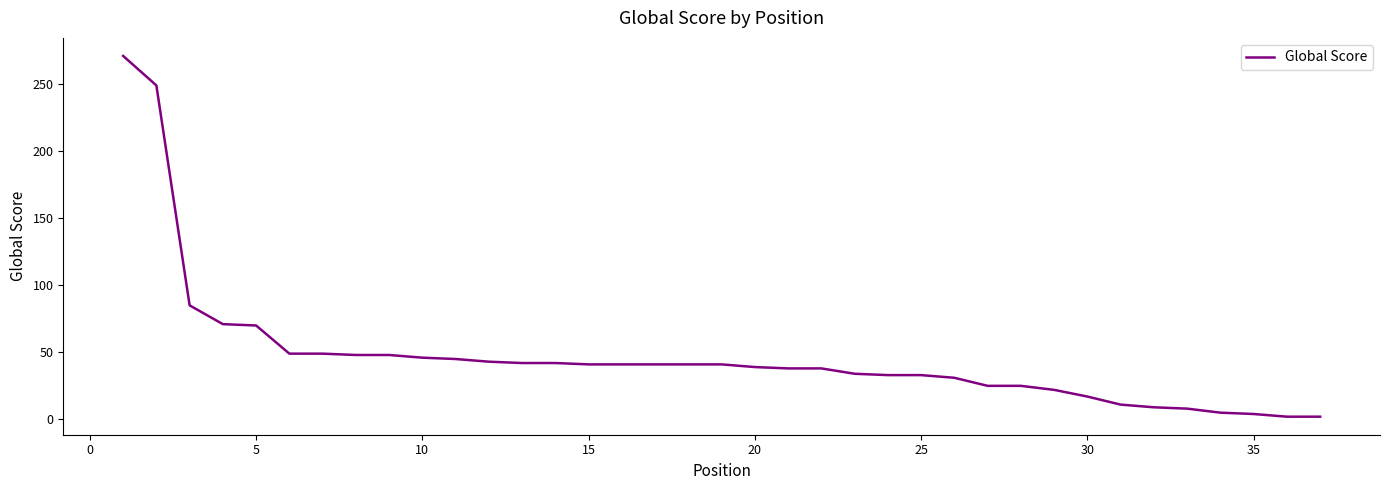

What is the maximum value shown in the chart?

271